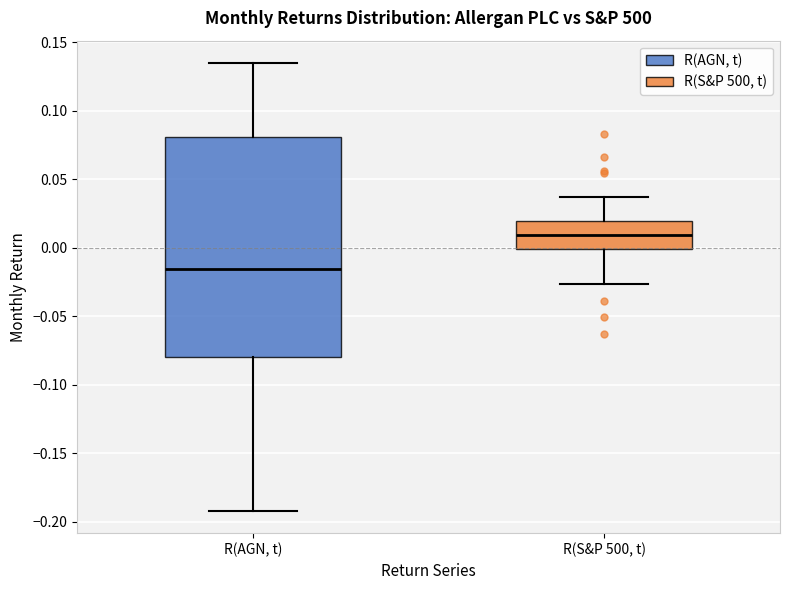

Reading left to right, transcribe this box plot: for each box, give where its median line is, the range the box spans, and where its two whiskers end, as read against the y-axis. The values are not printed on the chart, so give them approximately, as read against the axis.

R(AGN, t): median -0.015, box -0.080 to 0.080, whiskers -0.190 to 0.135
R(S&P 500, t): median 0.010, box 0.000 to 0.020, whiskers -0.025 to 0.035